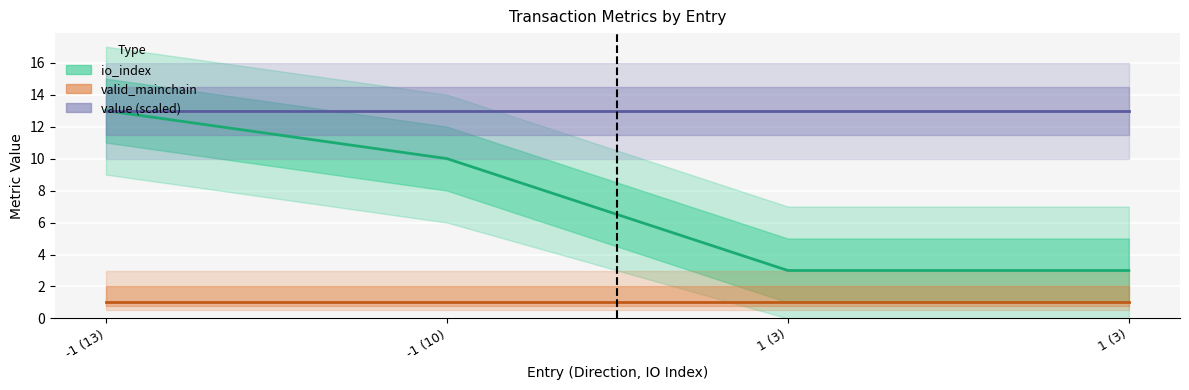

Is the value of valid_mainchain at -1 (13) greater than the value of value (scaled) at 1 (3)?

No